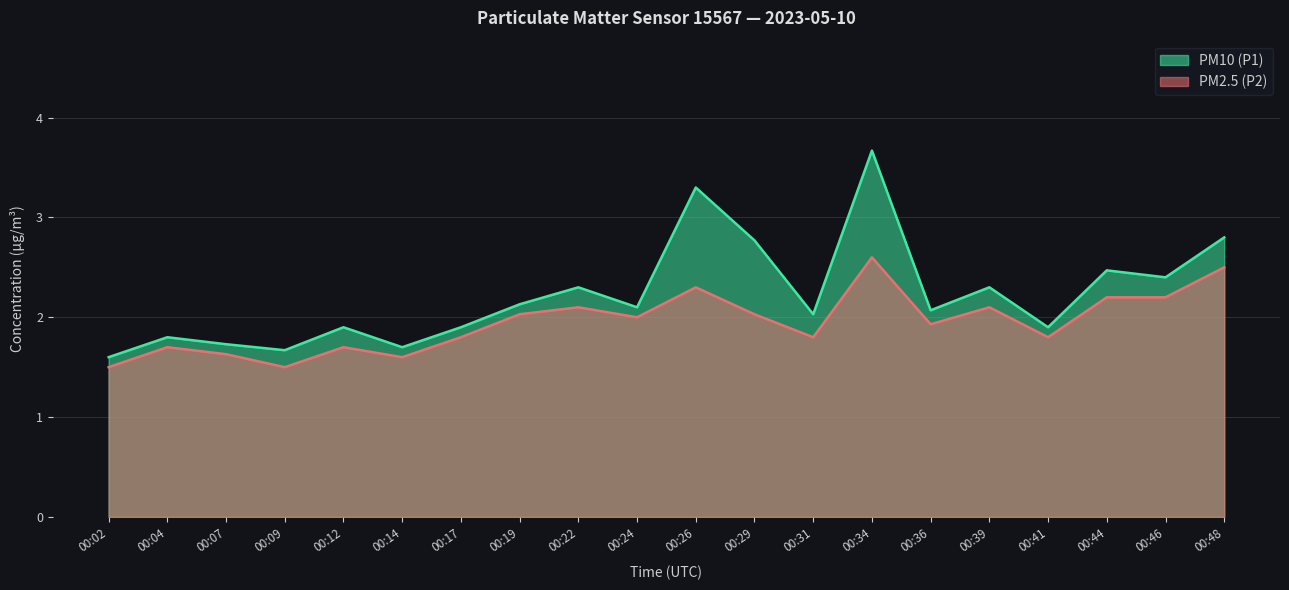

The PM10 (P1) series shows 2.0 at 00:31. True or false?

True